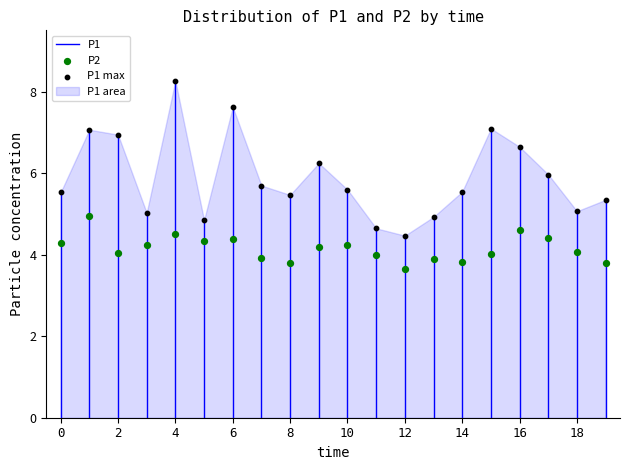

Which series has the largest Y range (max minus min)?

P1 max